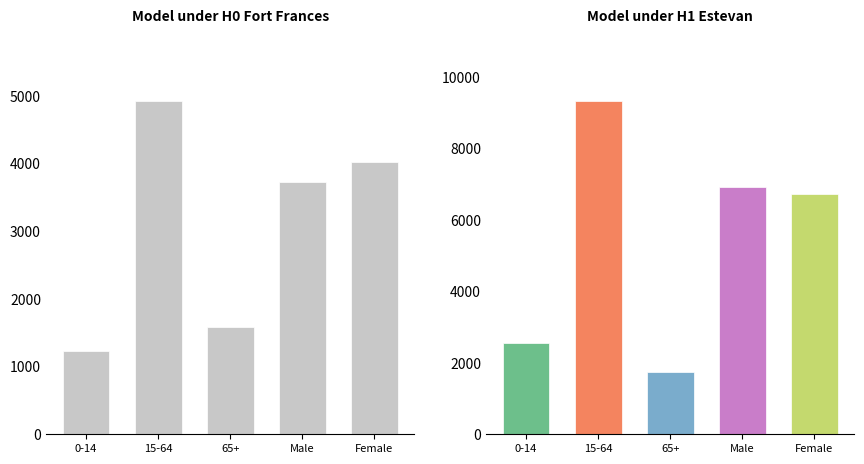

How many bars are there in total?

10